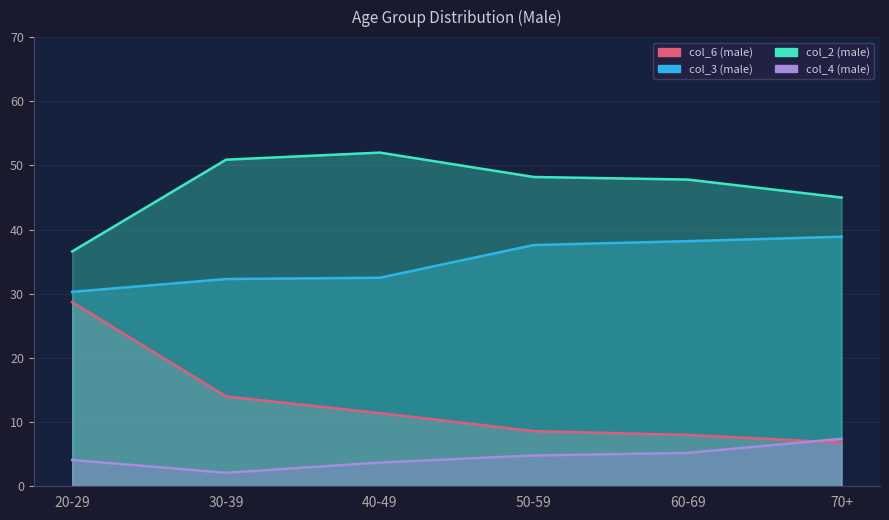

Where is col_2 (male) nearest to the value 44?

70+